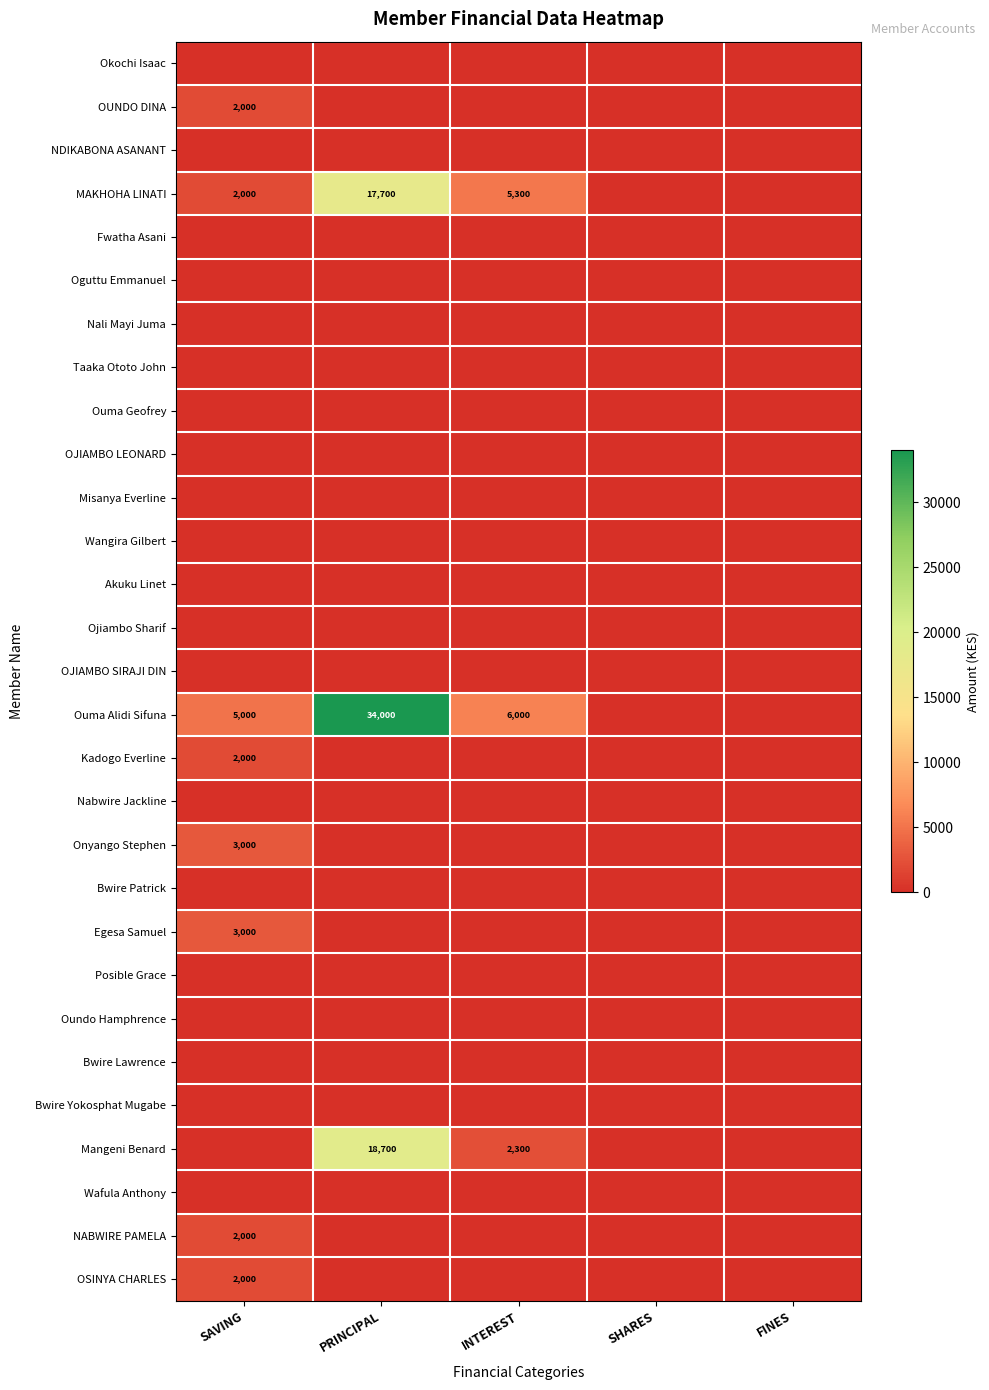

Is it true that OSINYA CHARLES equals 2000 at SAVING?

True